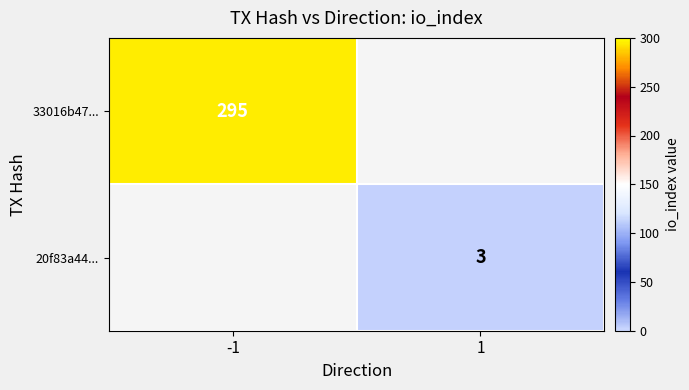

The value of 20f83a44... at 1 is 1. True or false?

False